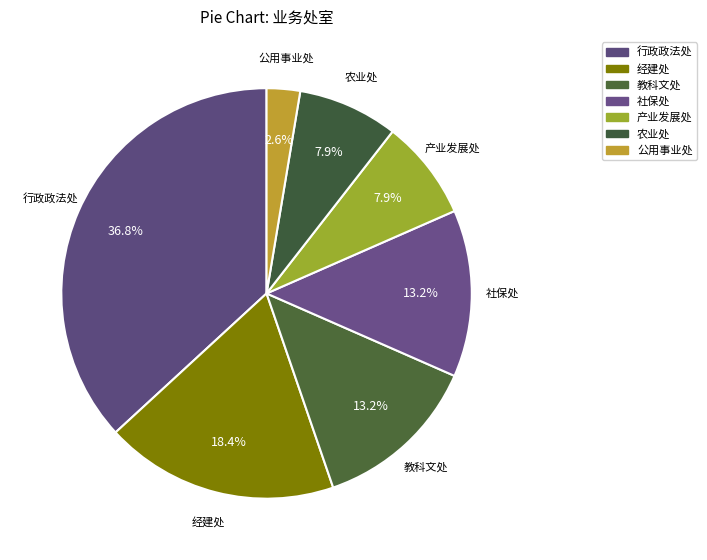

Rank the categories by value from lowest to highest.

公用事业处, 产业发展处, 农业处, 教科文处, 社保处, 经建处, 行政政法处